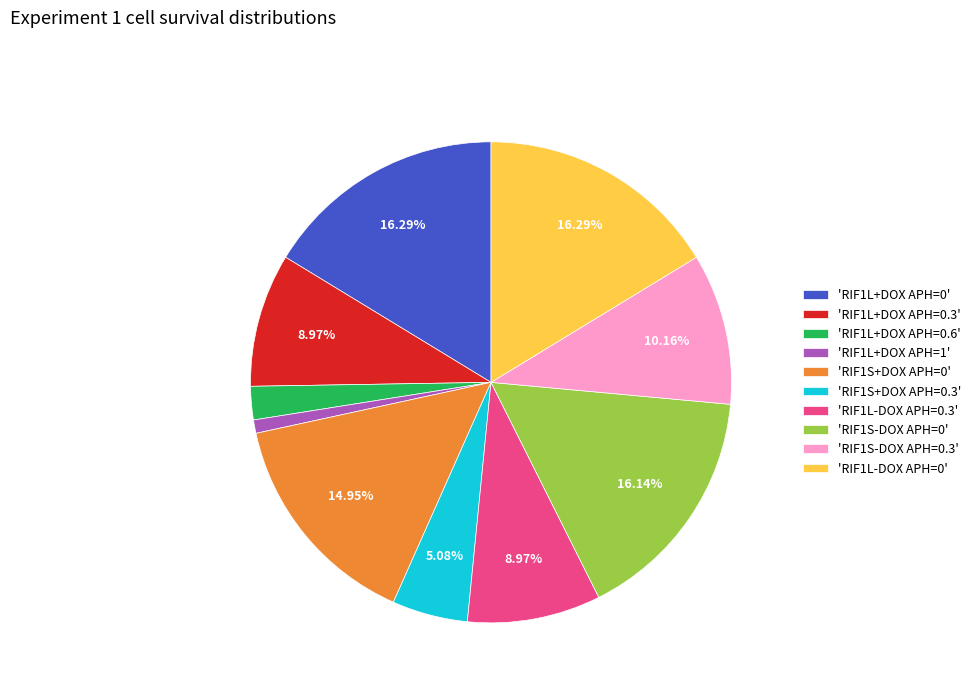

Do 'RIF1S-DOX APH=0' and 'RIF1L+DOX APH=1' together represent more than half of the pie?

No